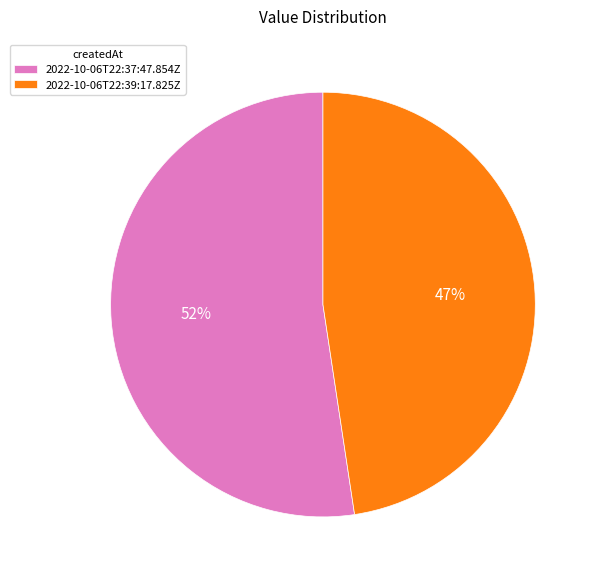

The 2022-10-06T22:39:17.825Z slice represents 48% of the pie. True or false?

True